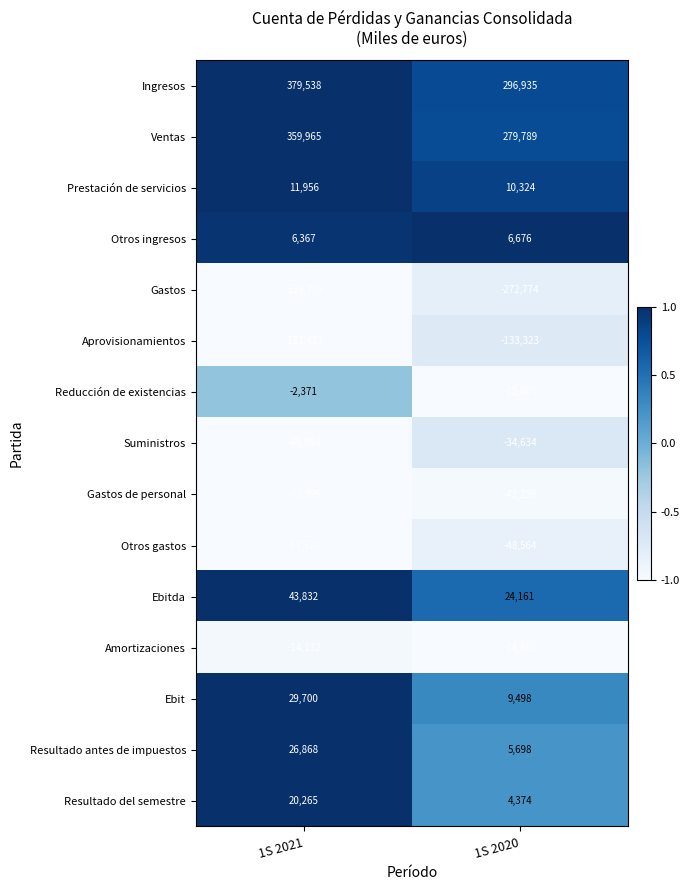

Reading left to right, list all the values displayed in this chart.

Ingresos: 379538	296935
Ventas: 359965	279789
Prestación de servicios: 11956	10324
Otros ingresos: 6367	6676
Gastos: -335706	-272774
Aprovisionamientos: -181481	-133323
Reducción de existencias: -2371	-12046
Suministros: -48964	-34634
Gastos de personal: -43395	-42259
Otros gastos: -57529	-48564
Ebitda: 43832	24161
Amortizaciones: -14132	-14663
Ebit: 29700	9498
Resultado antes de impuestos: 26868	5698
Resultado del semestre: 20265	4374